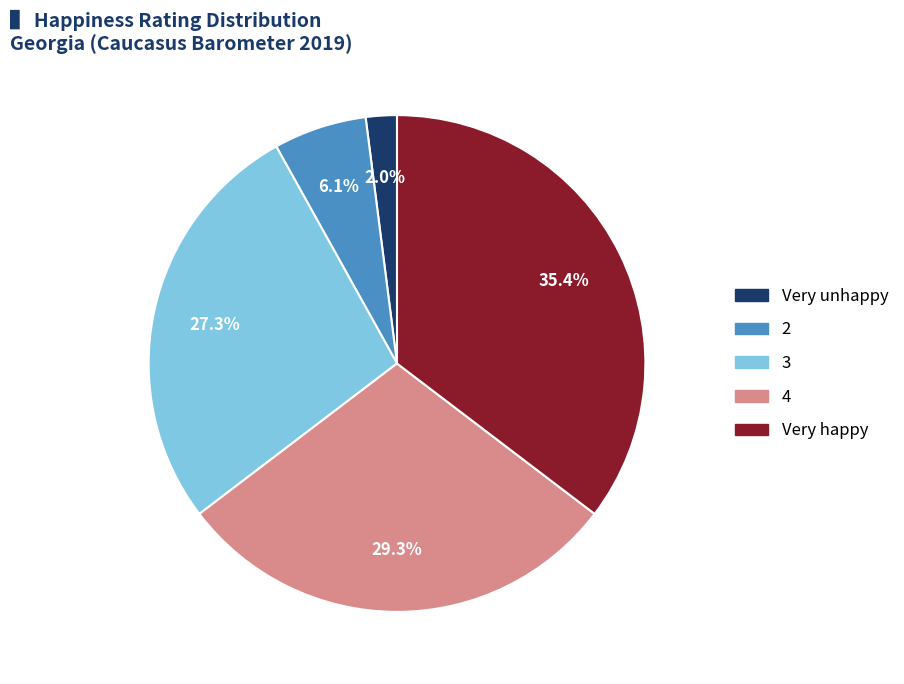

To the nearest percent, what is the difference between the largest and smallest slice percentages?

33%